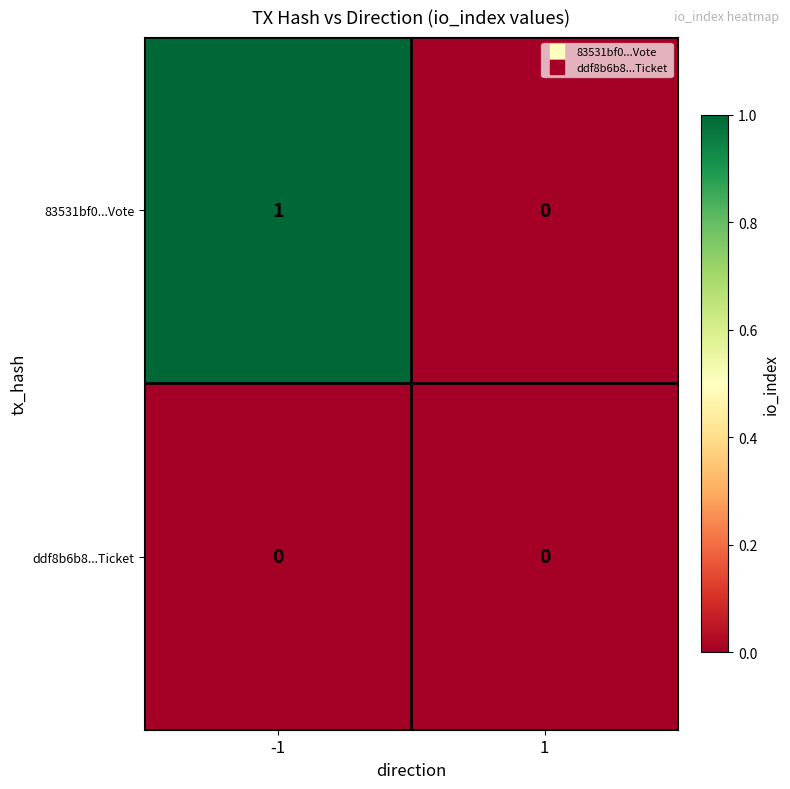

True or false: 83531bf0...Vote has a value of 1 at -1.

True